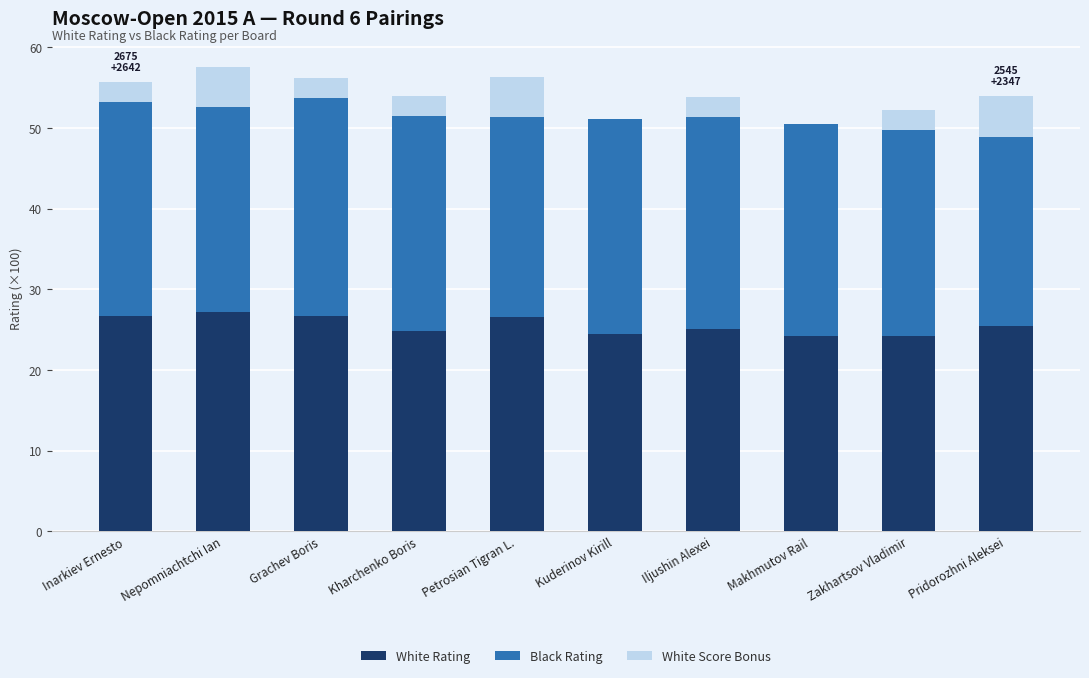

What is the maximum value for White Rating?

27.1